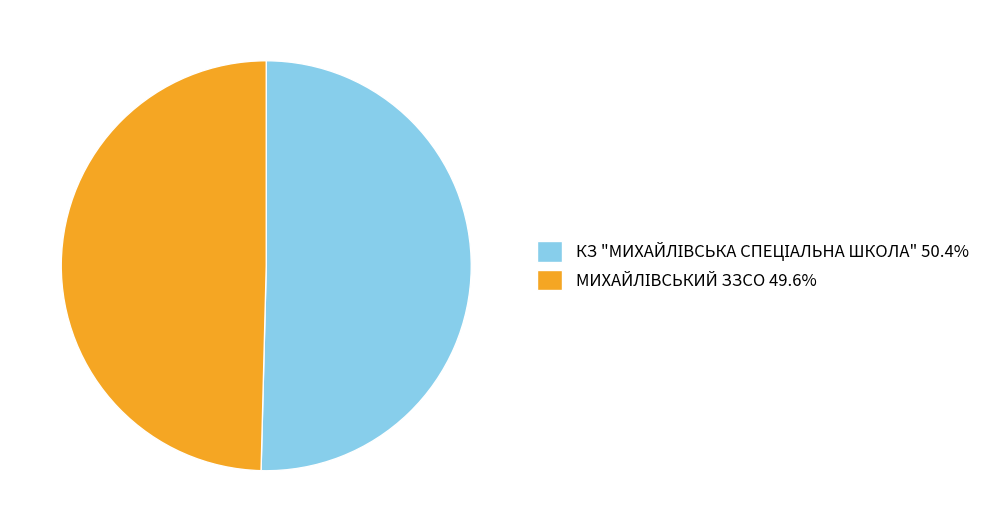

Does any single category account for the majority?

Yes